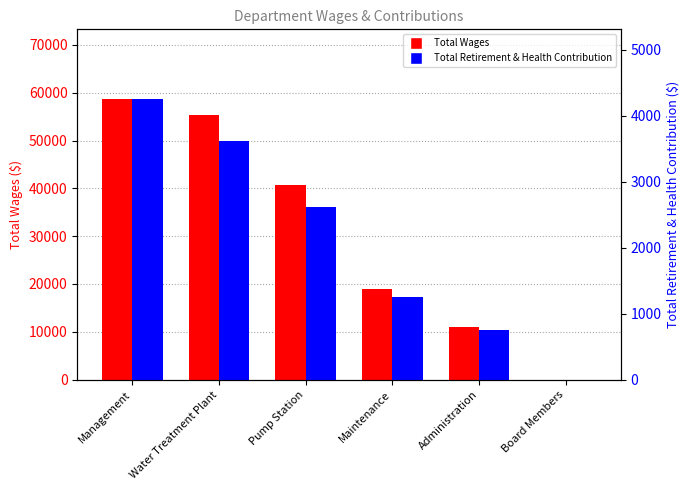

What is the maximum value for Total Retirement & Health Contribution?

4246